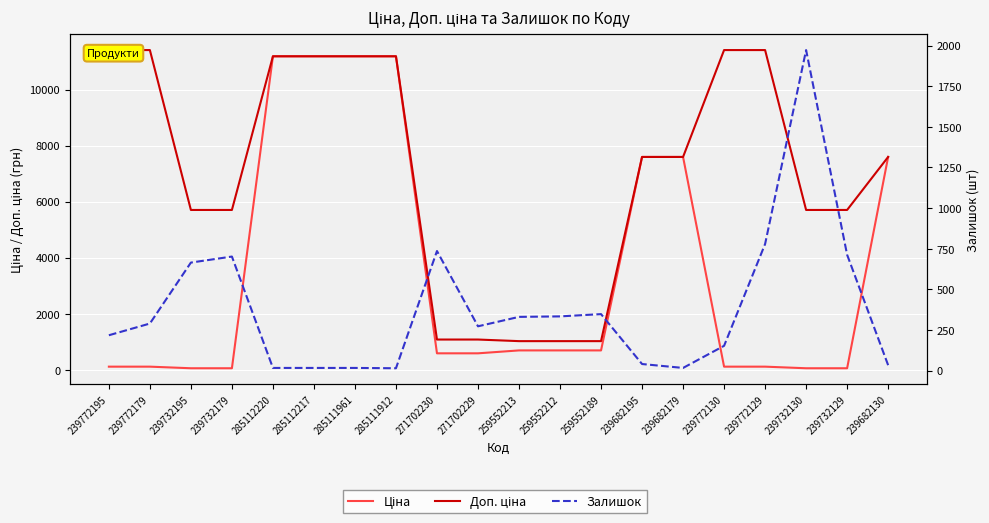

What is the sum of the Залишок values at 239682195 and 239682130?

75.0